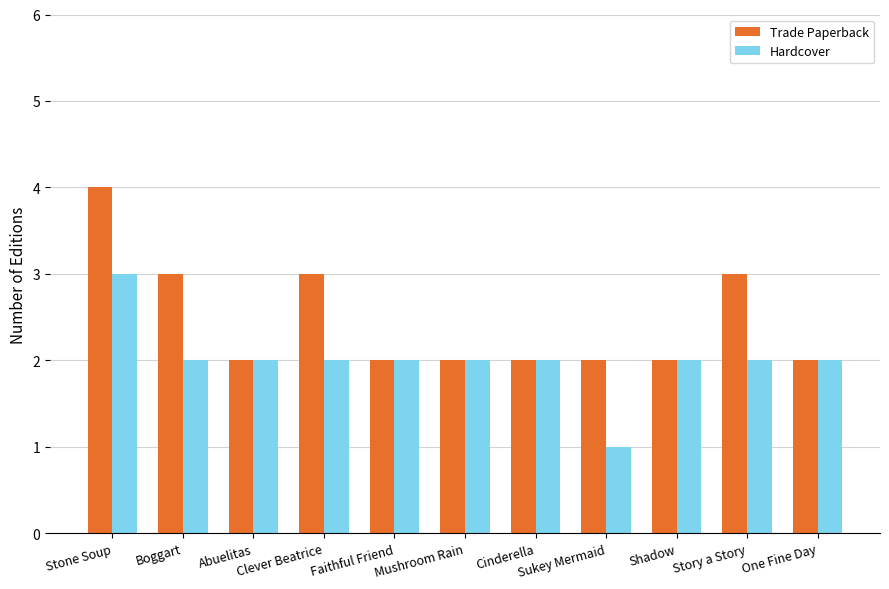

What is the greatest value displayed?

4